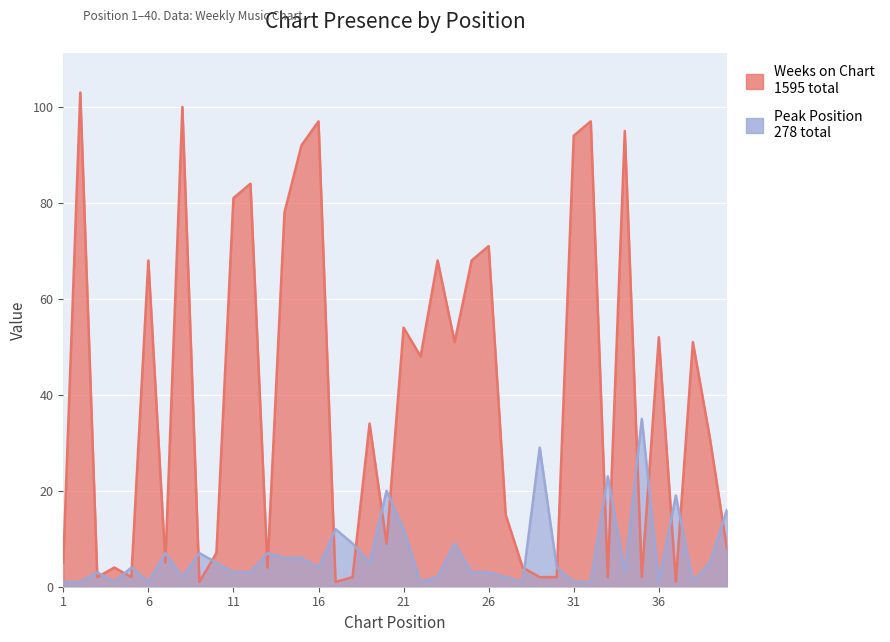

At which category does the chart reach its minimum across all series?

9